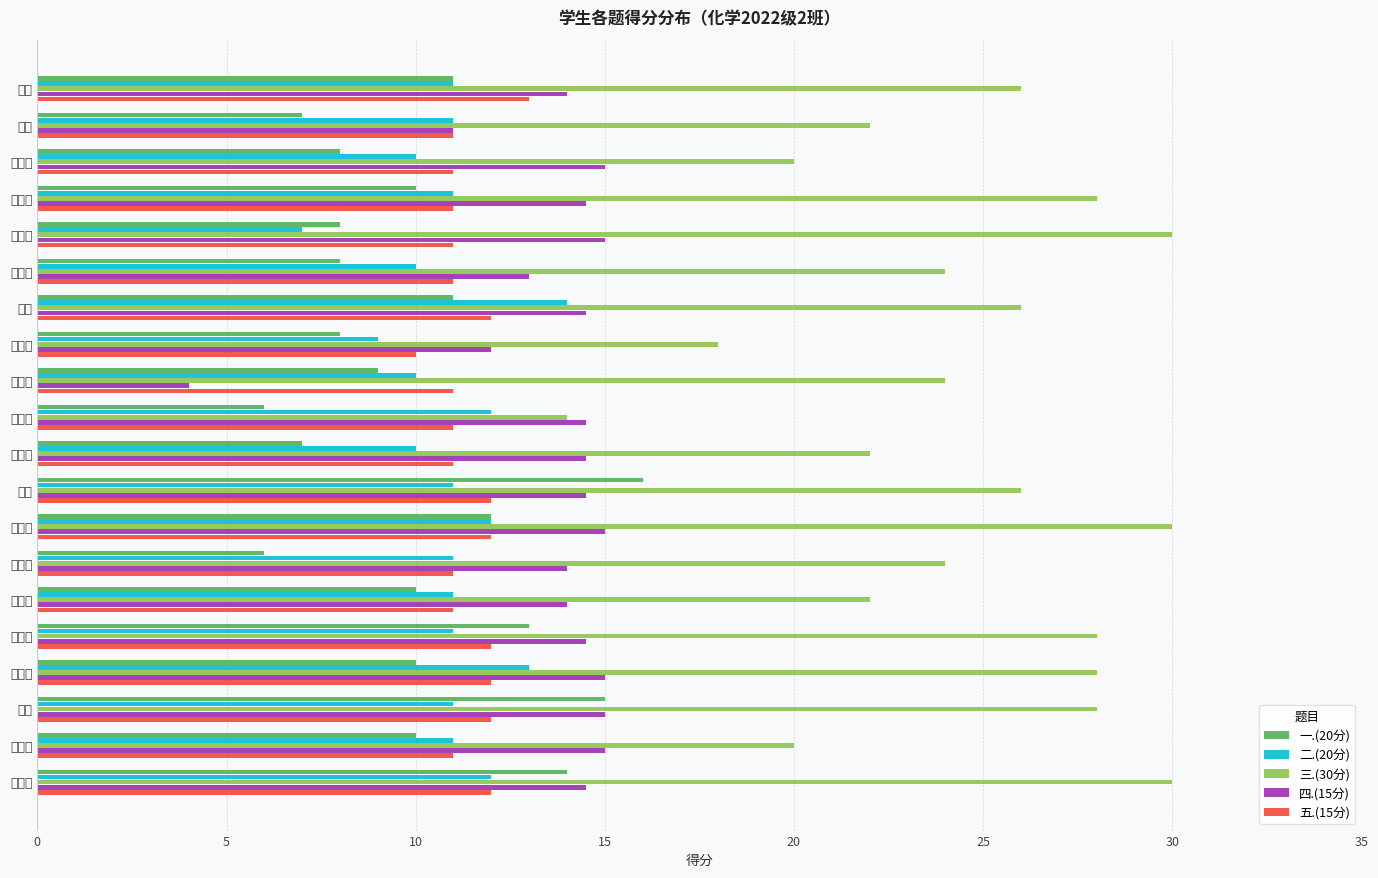

Which series has the largest range (max minus min)?

三.(30分)